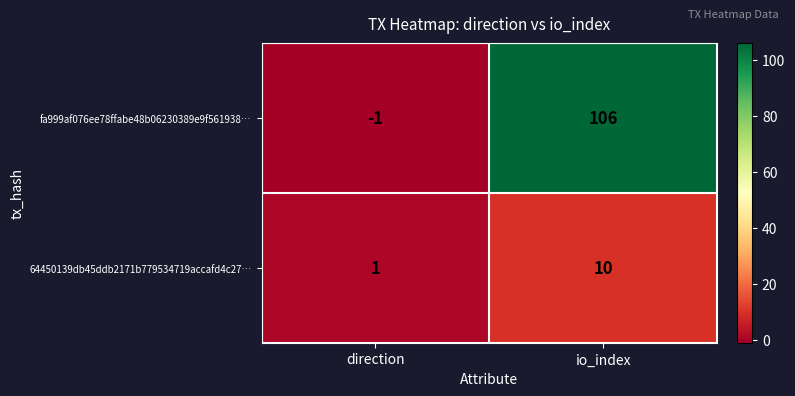

Which series has the largest range (max minus min)?

fa999af076ee78ffabe48b06230389e9f561938…